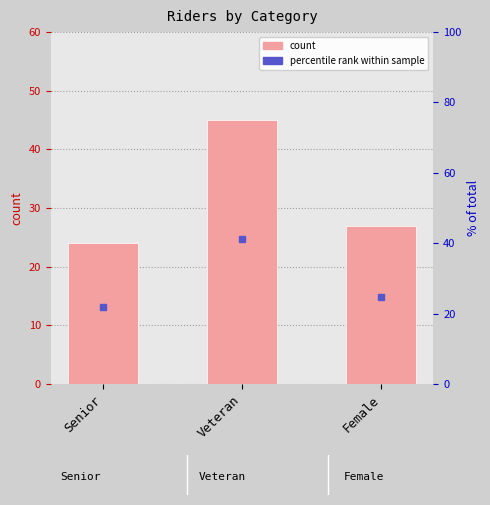

What is the average value?

32